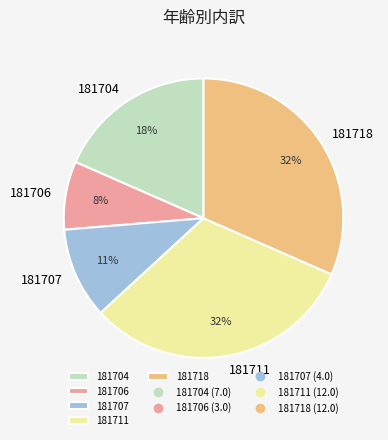

Is it true that 181718 is 32% of the pie?

True